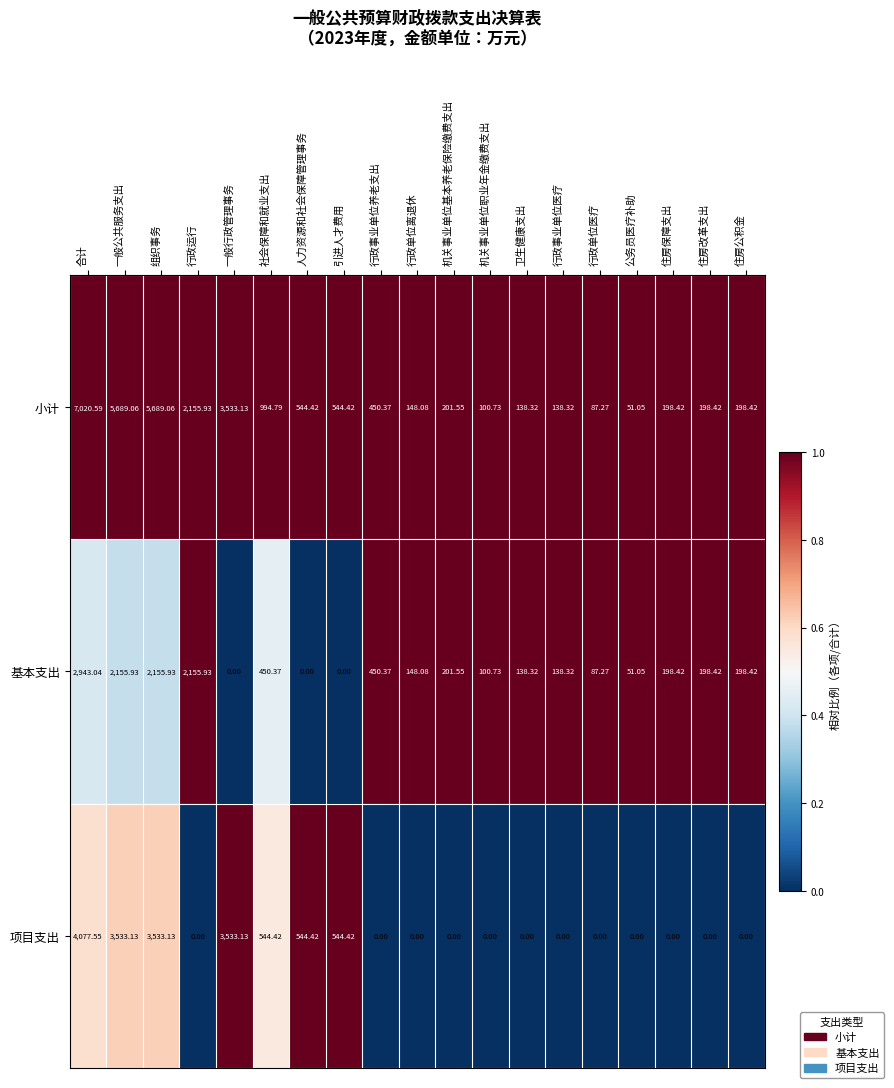

Which series has the widest spread of values?

小计